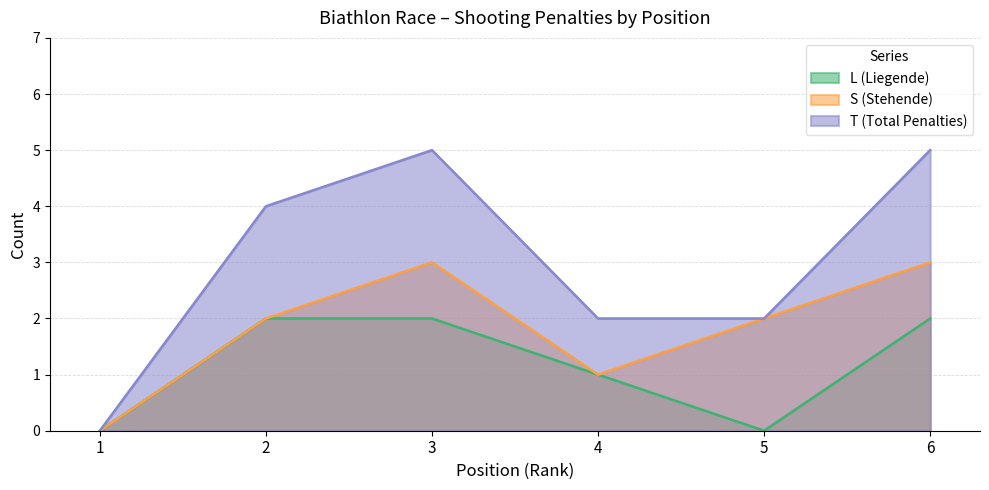

What is the difference between the S (Stehende) values at 3 and 5?

1